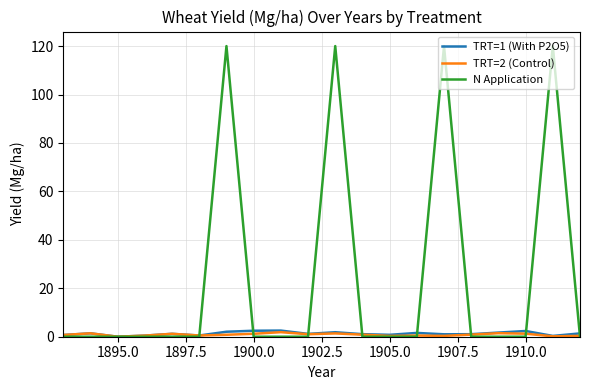

Which series has the widest spread of values?

N Application